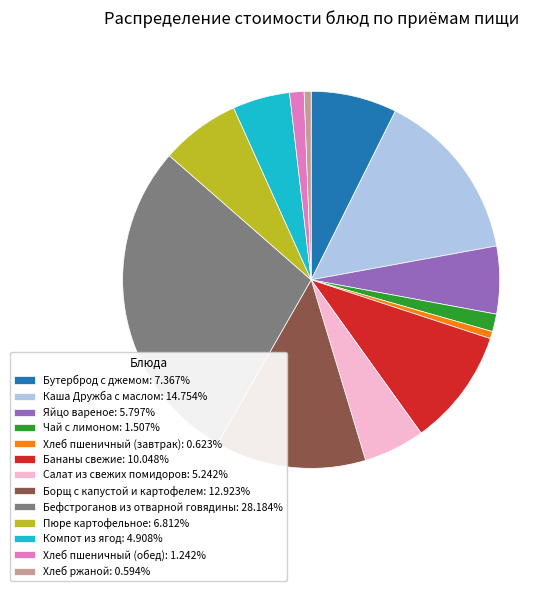

What is the ratio of the value at Хлеб пшеничный (завтрак) to the value at Компот из ягод?

0.1